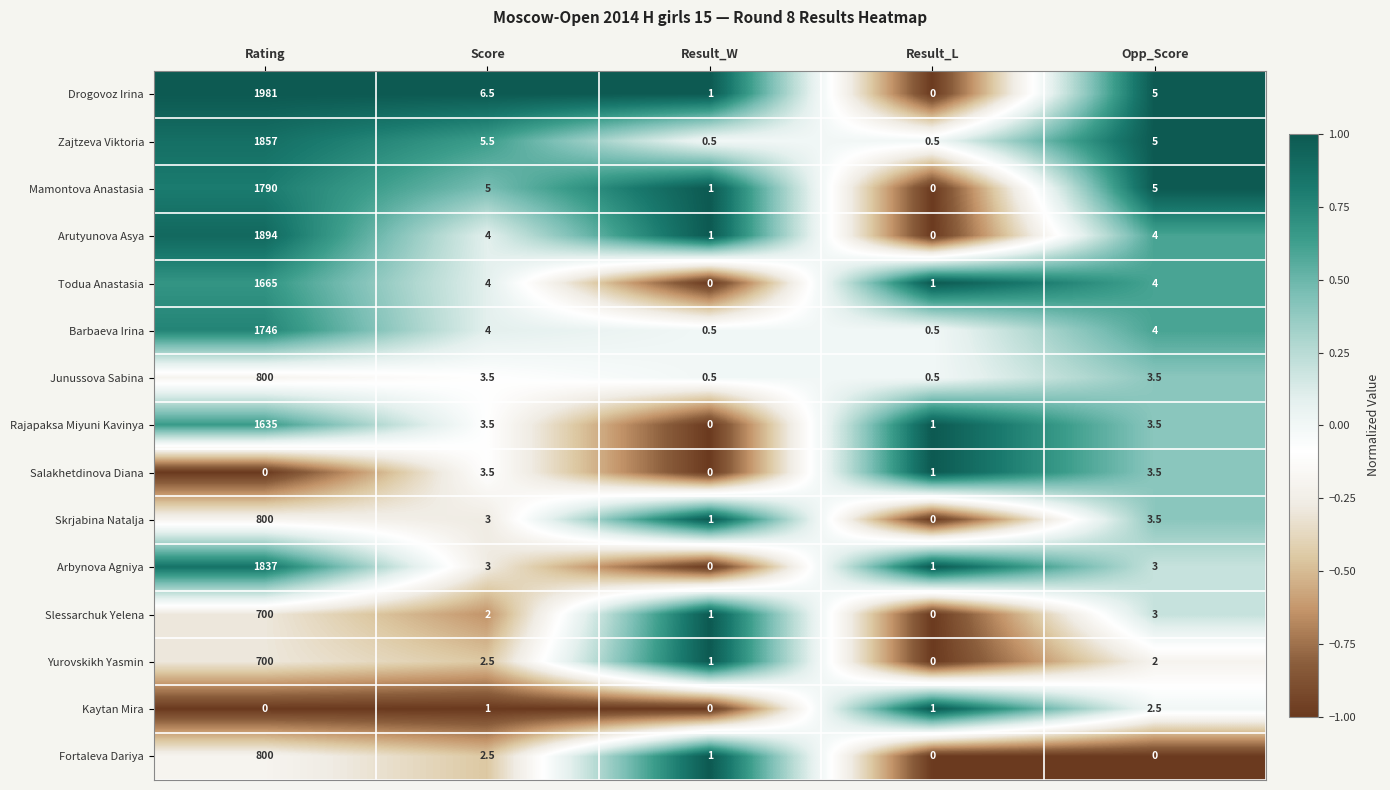

Which series changed the most between Score and Opp_Score?

Fortaleva Dariya